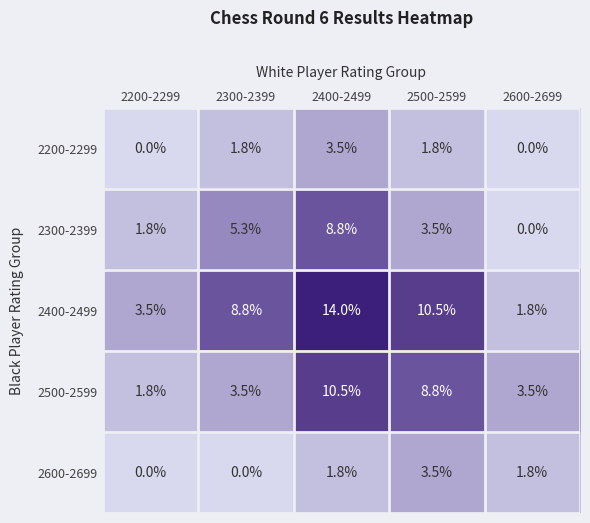

True or false: 2200-2299 has a value of -2.3 at 2200-2299.

False